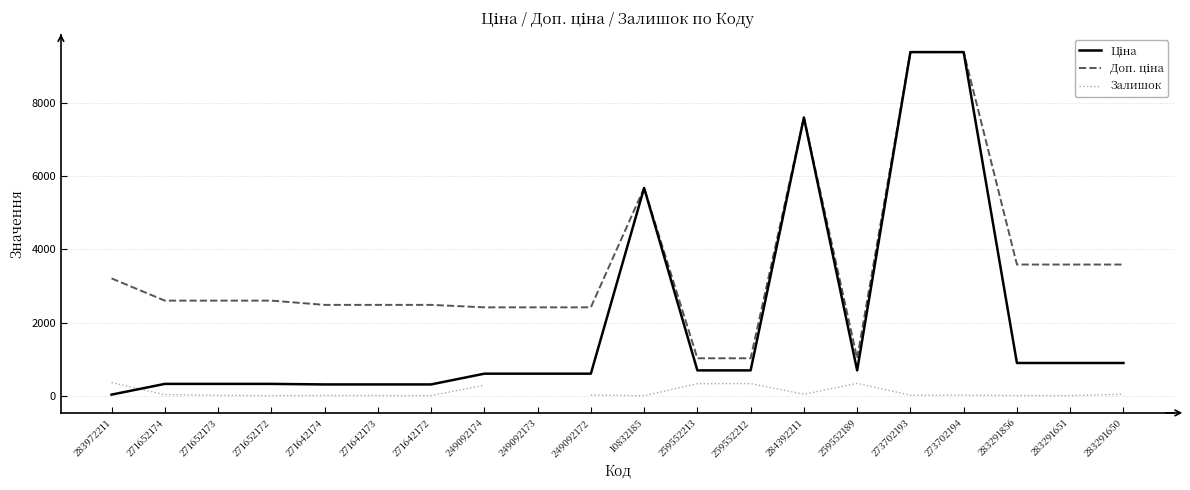

How many lines are shown in the chart?

3